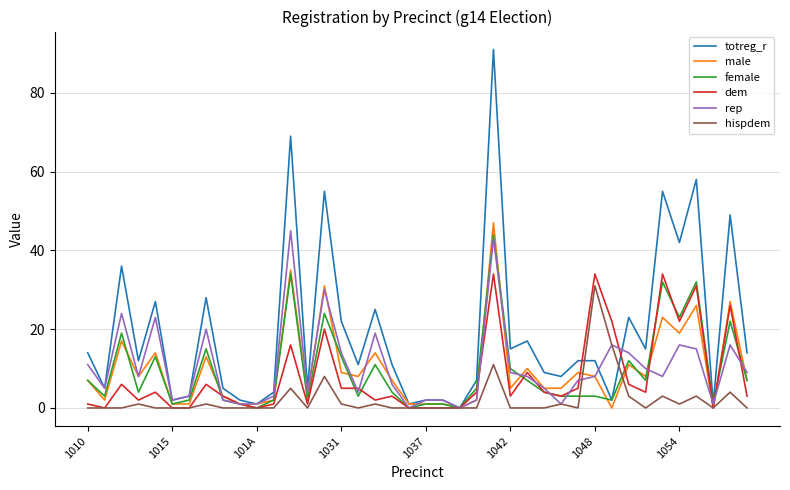

What is the greatest value displayed?

91